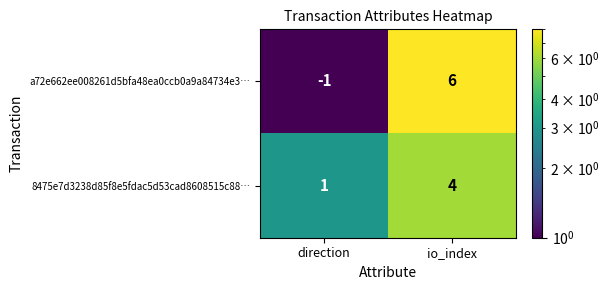

What is the greatest value displayed?

6